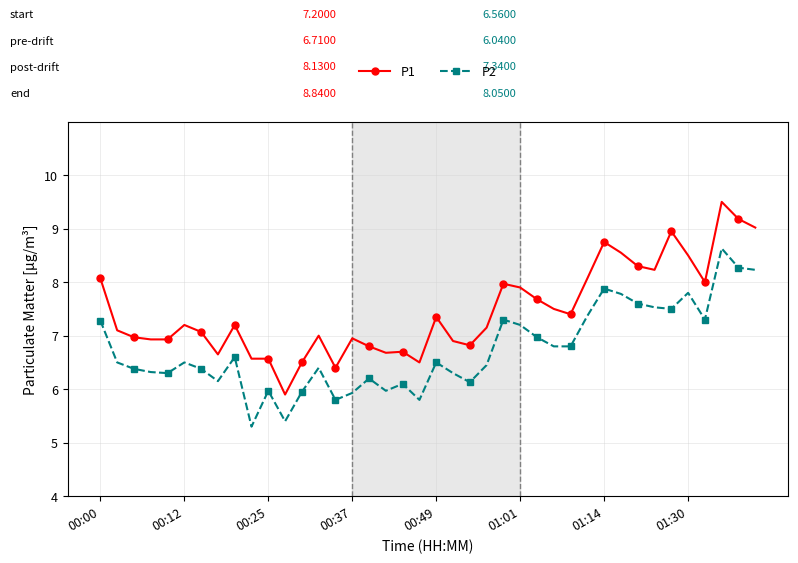

True or false: P2 and P1 intersect in this chart.

False